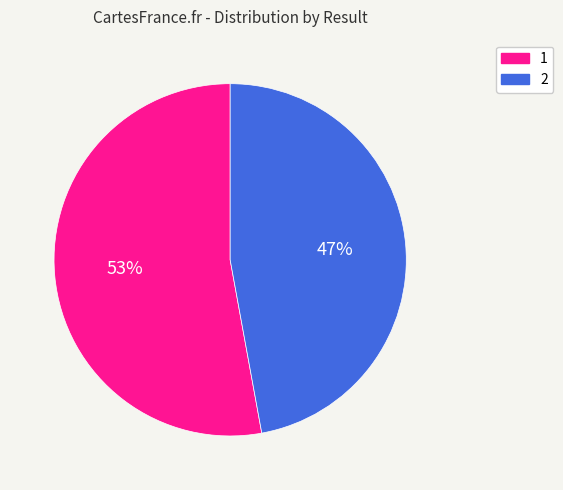

Combined, do 2 and 1 account for over 50%?

Yes